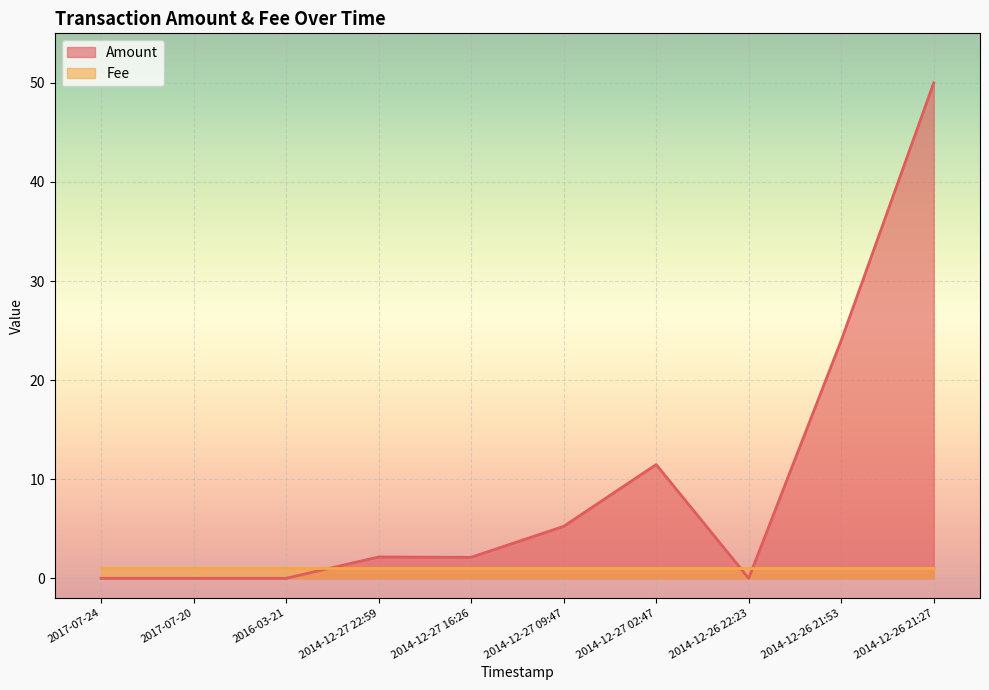

What is the label of the 7th point from the right?

2014-12-27 22:59